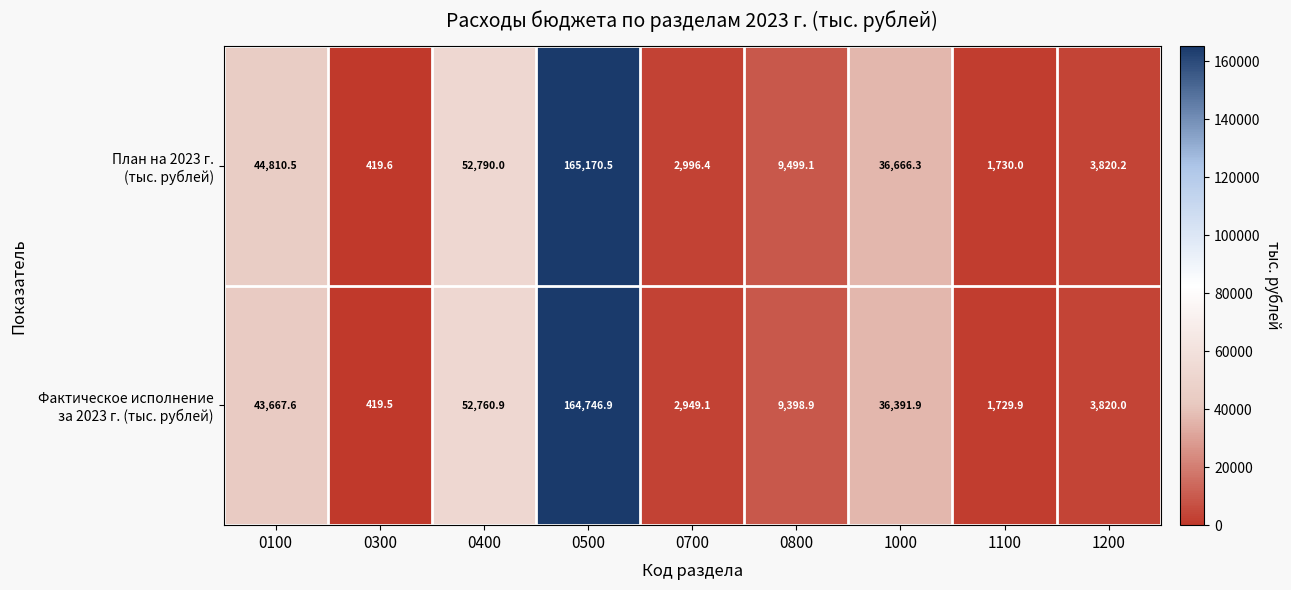

At which category is the sum across all series the highest?

0500